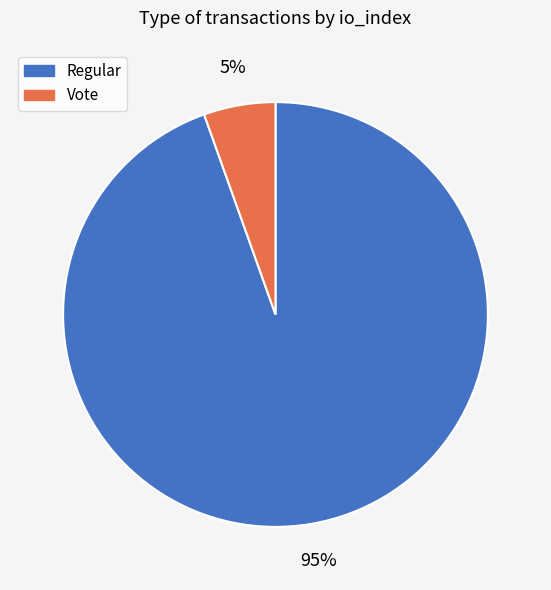

To the nearest percent, what is the combined percentage of Regular and Vote?

100%